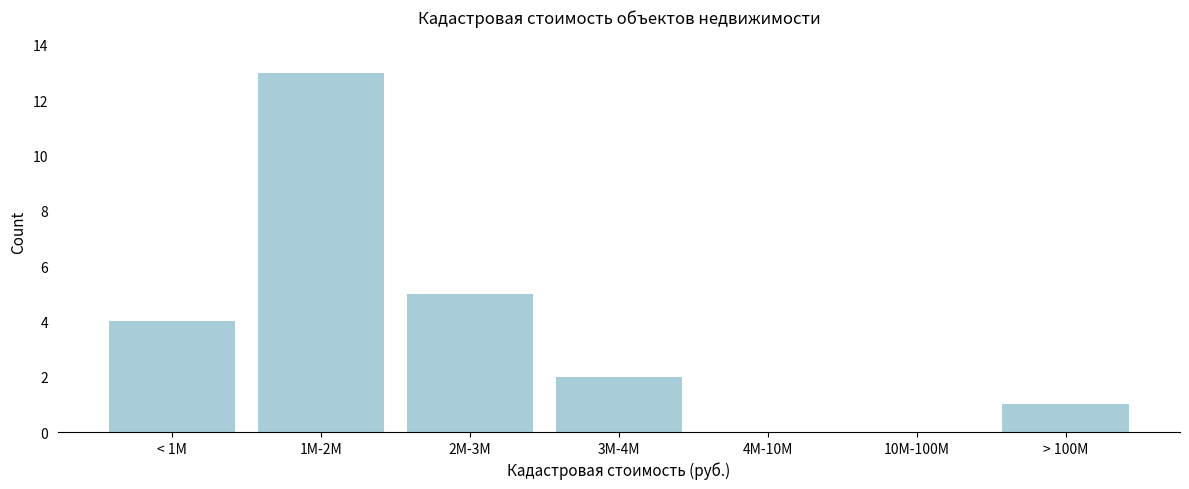

Reading left to right, transcribe all the data shown in this chart.

< 1M=4	1M-2M=13	2M-3M=5	3M-4M=2	4M-10M=0	10M-100M=0	> 100M=1